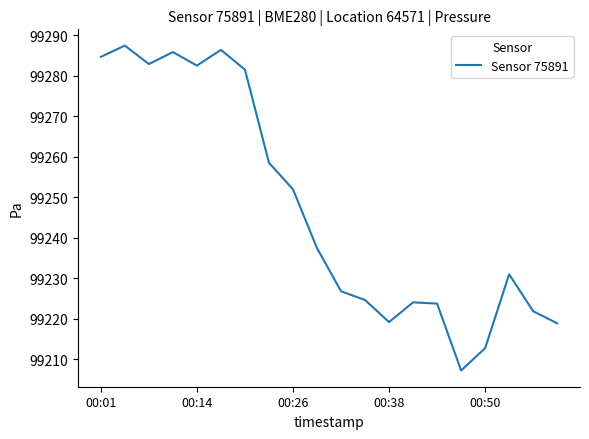

How many categories are shown in the chart?

20